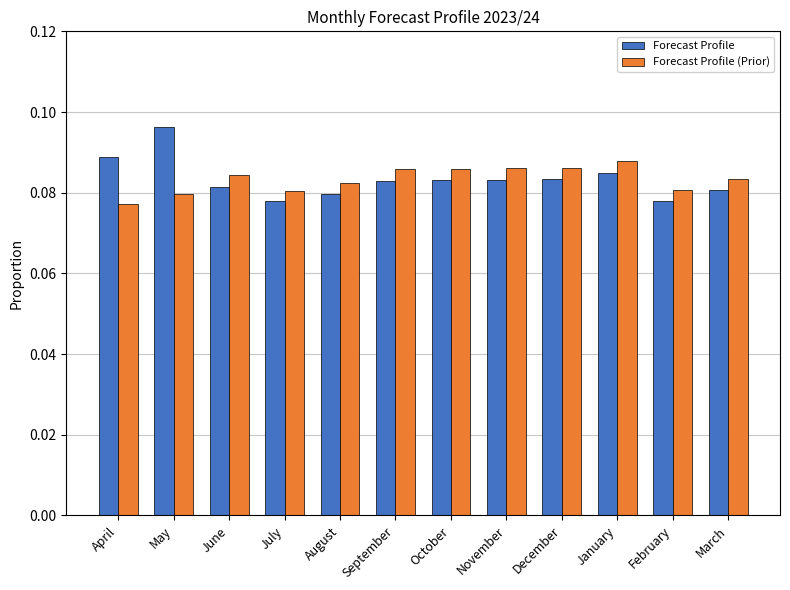

At how many categories does at least one series exceed 0?

12